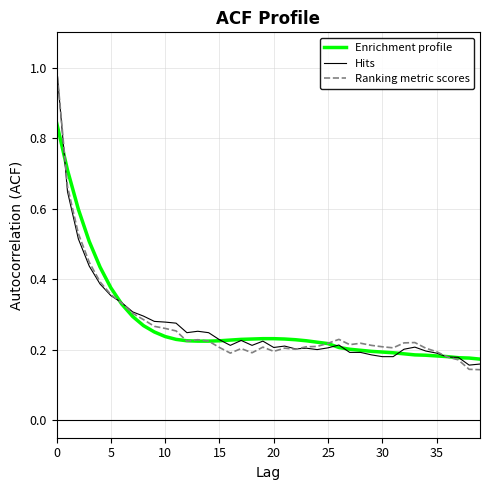

What is the maximum value for Ranking metric scores?

1.0